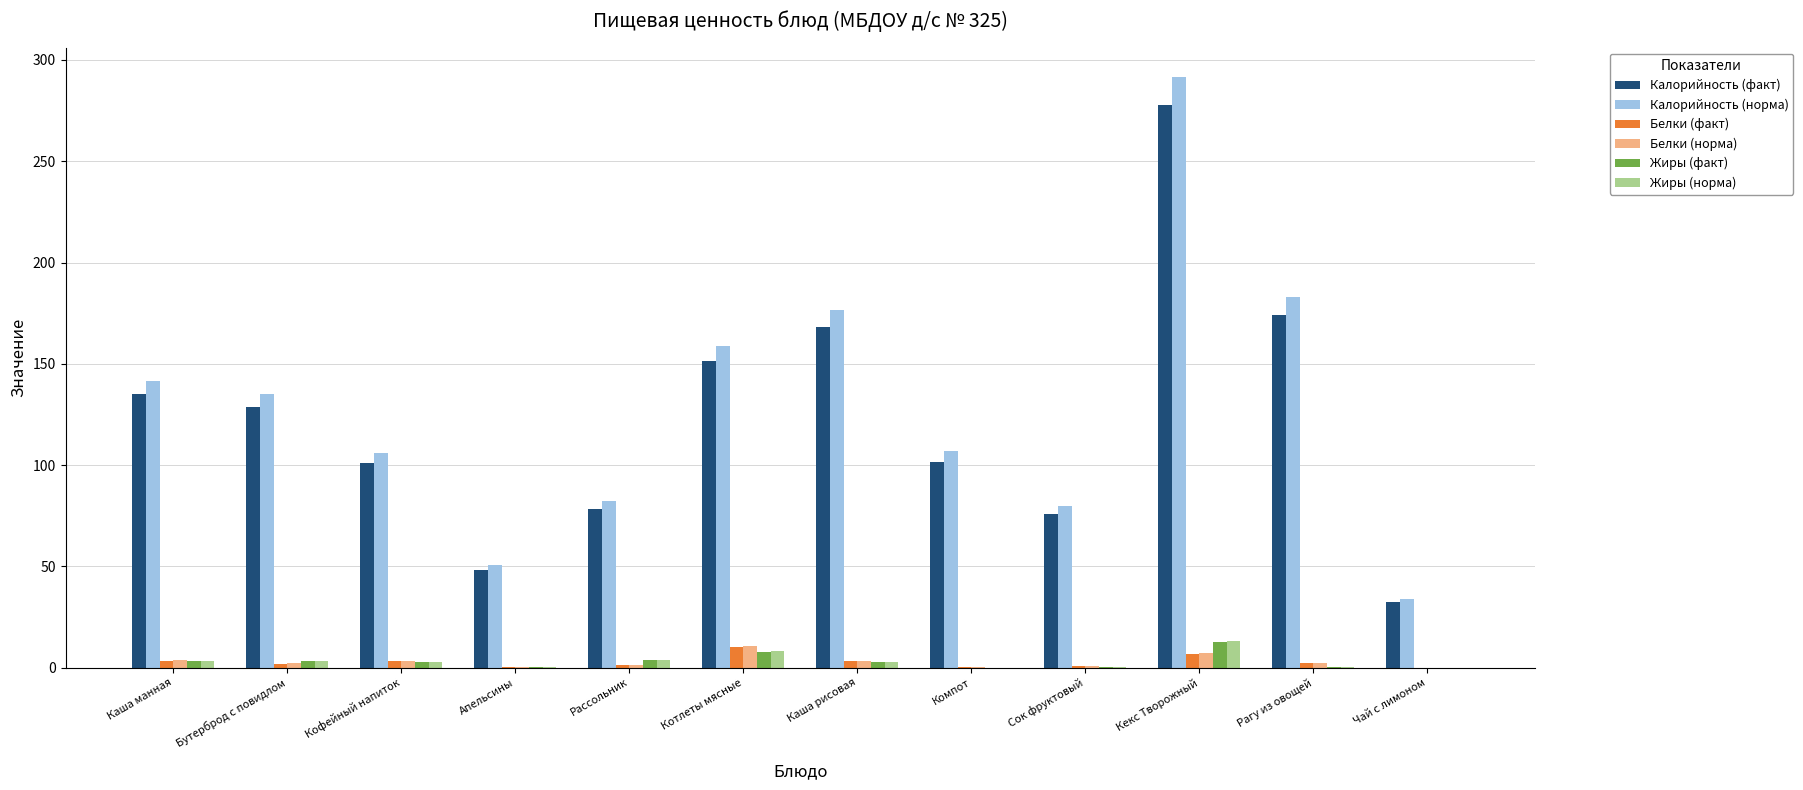

Where is Калорийность (факт) nearest to the value 154?

Котлеты мясные